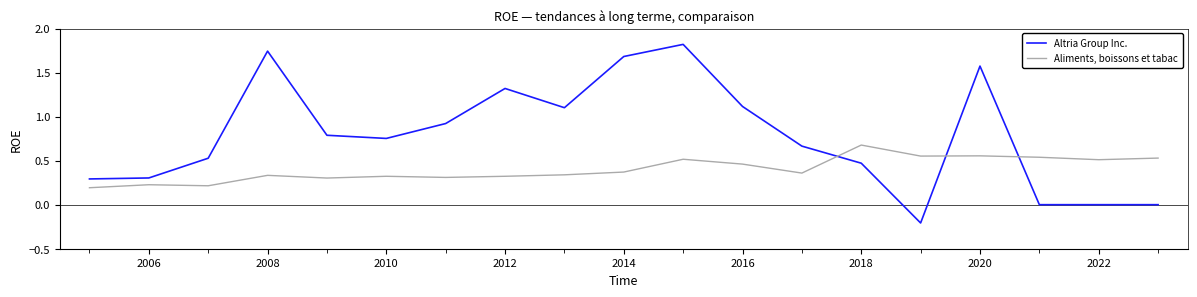

What is the difference between the maximum and minimum values in the Altria Group Inc. series?

2.0